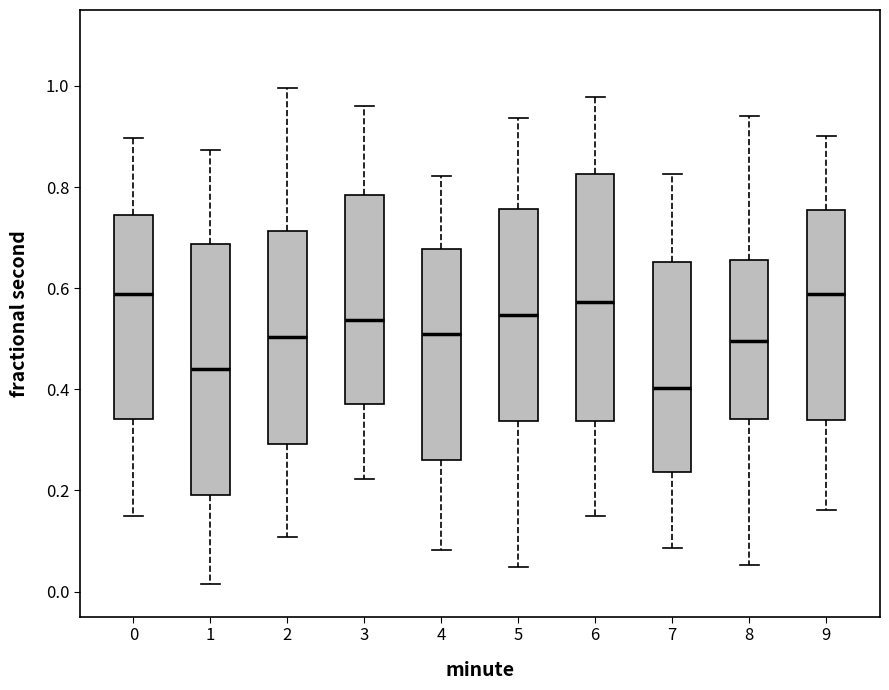

Where does the median line of the box at x = 3 sit on the y-axis? The values are not printed on the chart, so give them approximately, as read against the axis.

0.54